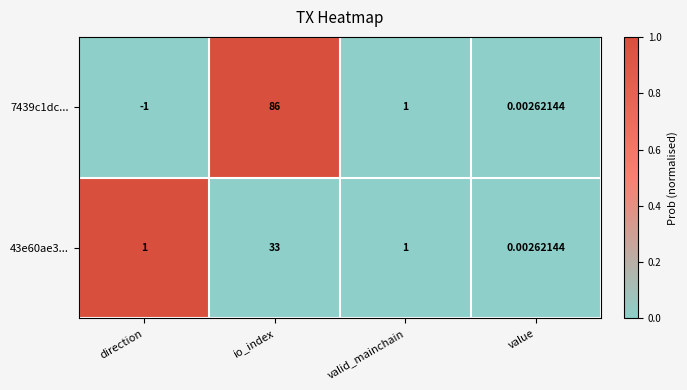

Which series changed the most between direction and value?

7439c1dc...